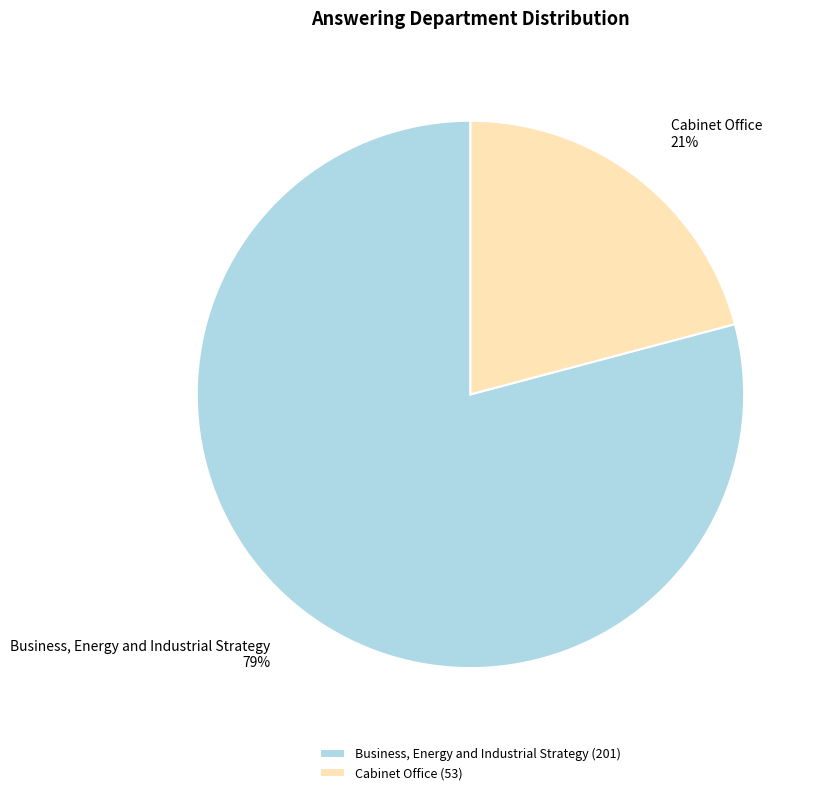

Is it true that Cabinet Office is 31% of the pie?

False